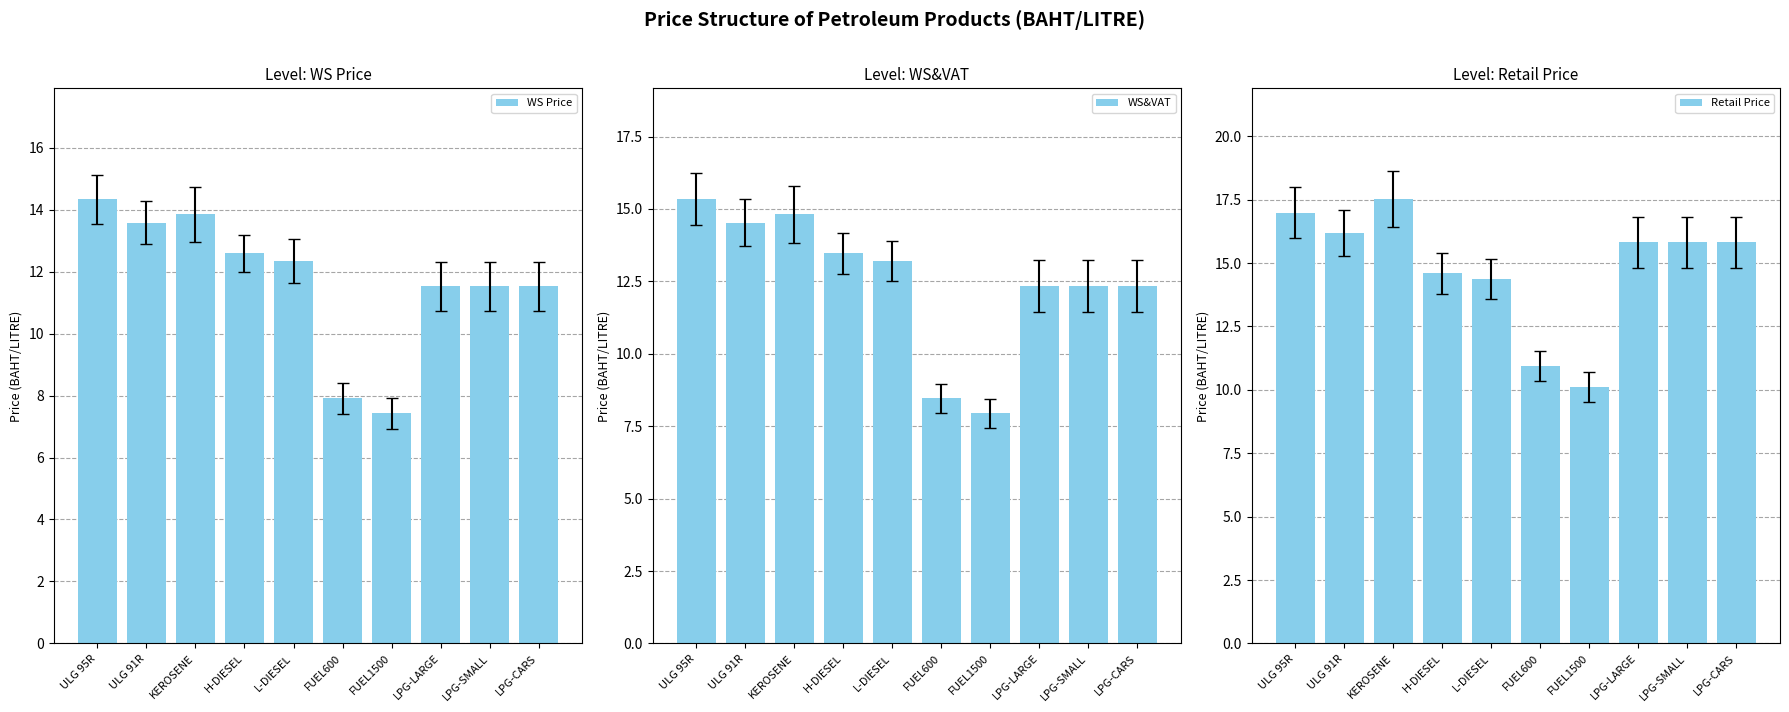

The value of WS&VAT at ULG 91R is 14.5. True or false?

True